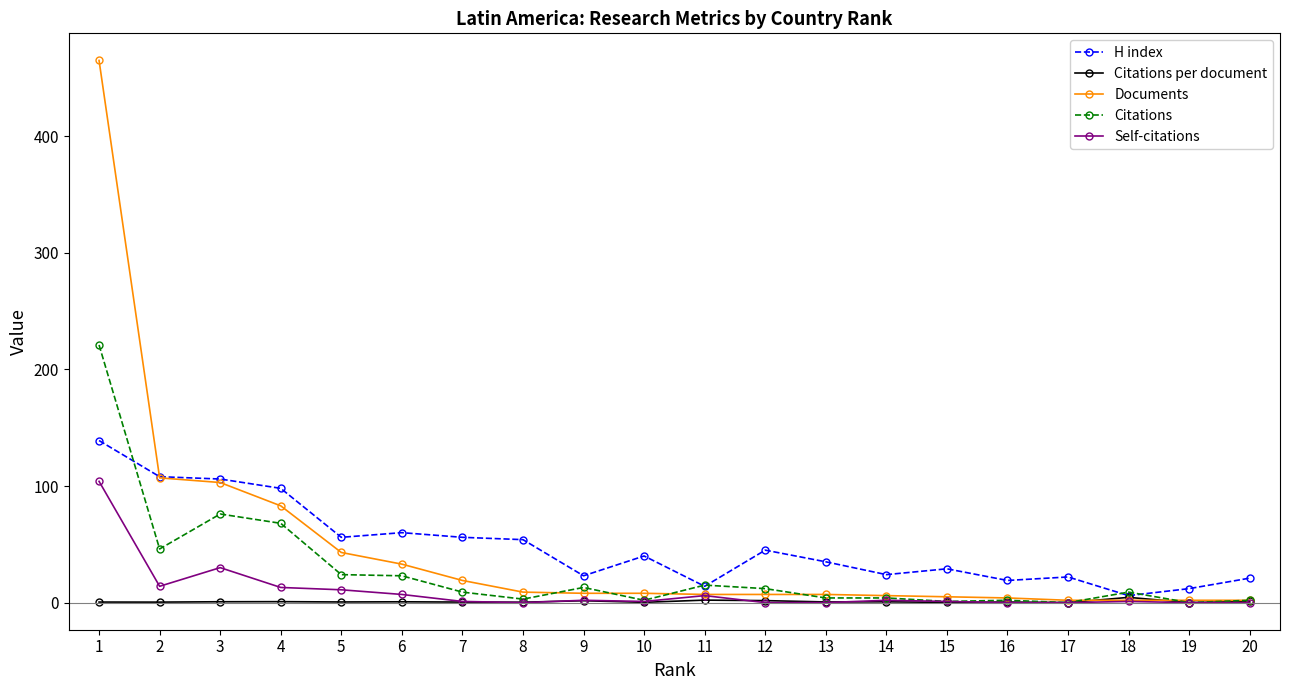

At which category does the chart reach its peak across all series?

1